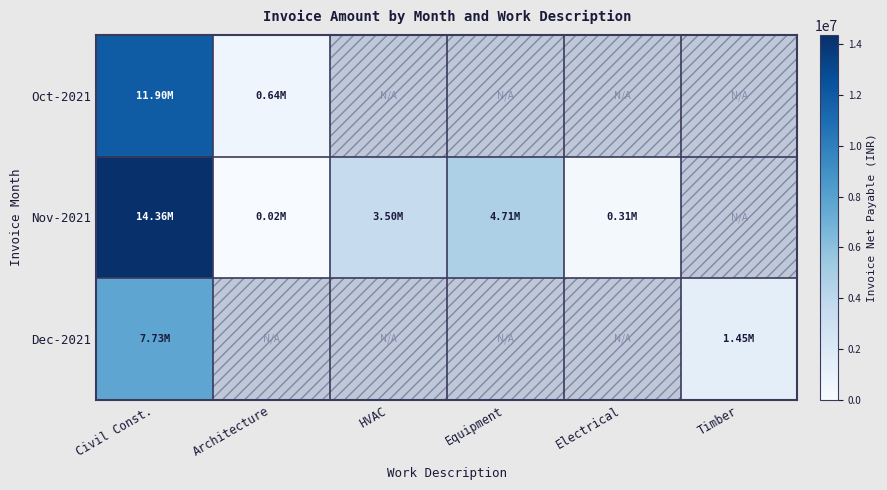

List the series in order of their overall mean, lowest first.

Dec-2021, Oct-2021, Nov-2021